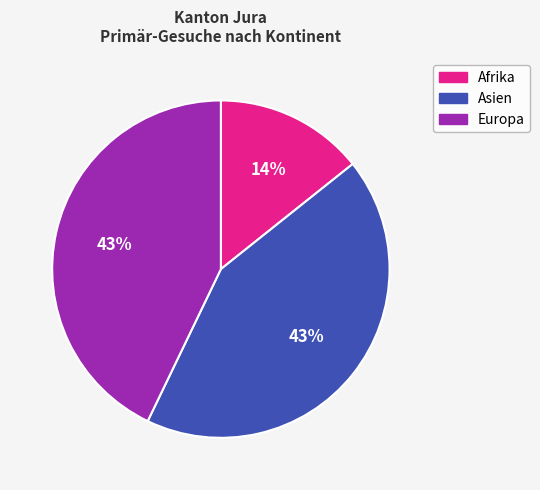

How many segments does this pie chart have?

3